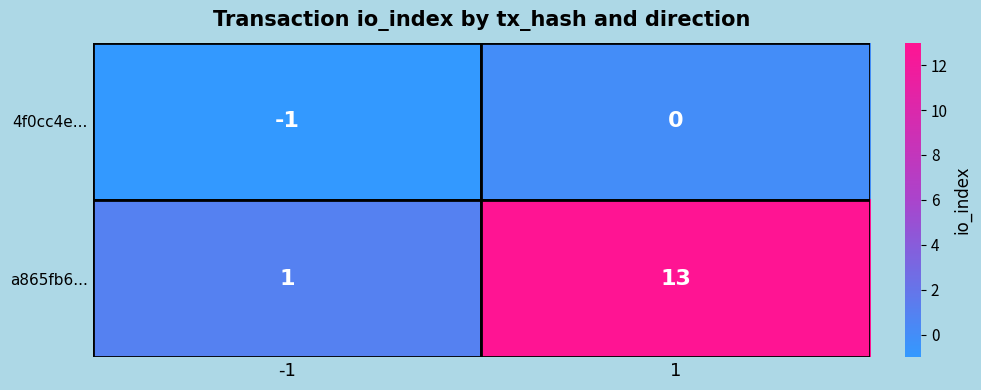

Which series has the largest range (max minus min)?

a865fb6...